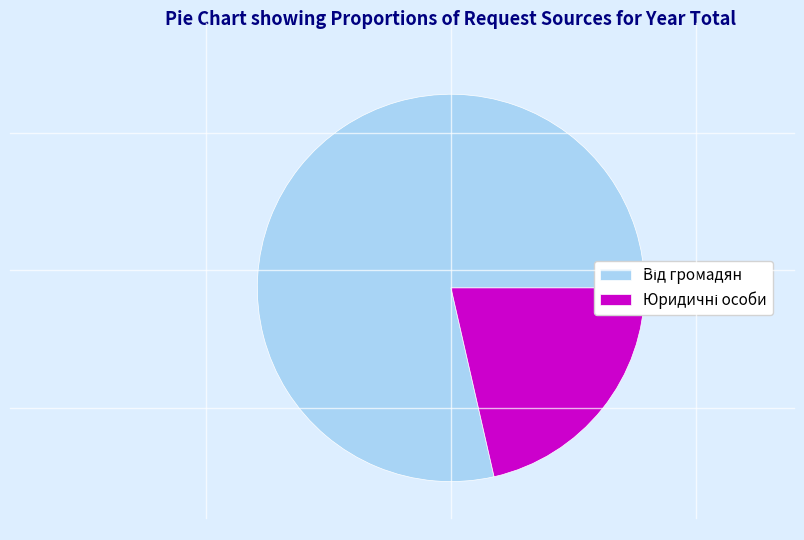

Does any single category account for the majority?

Yes